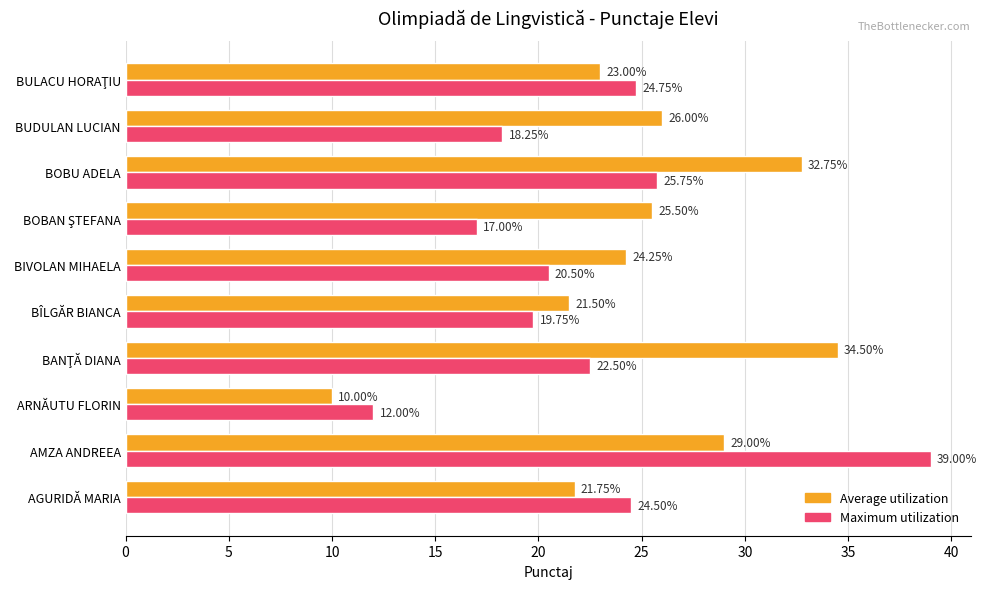

At how many categories does at least one series exceed 13?

9